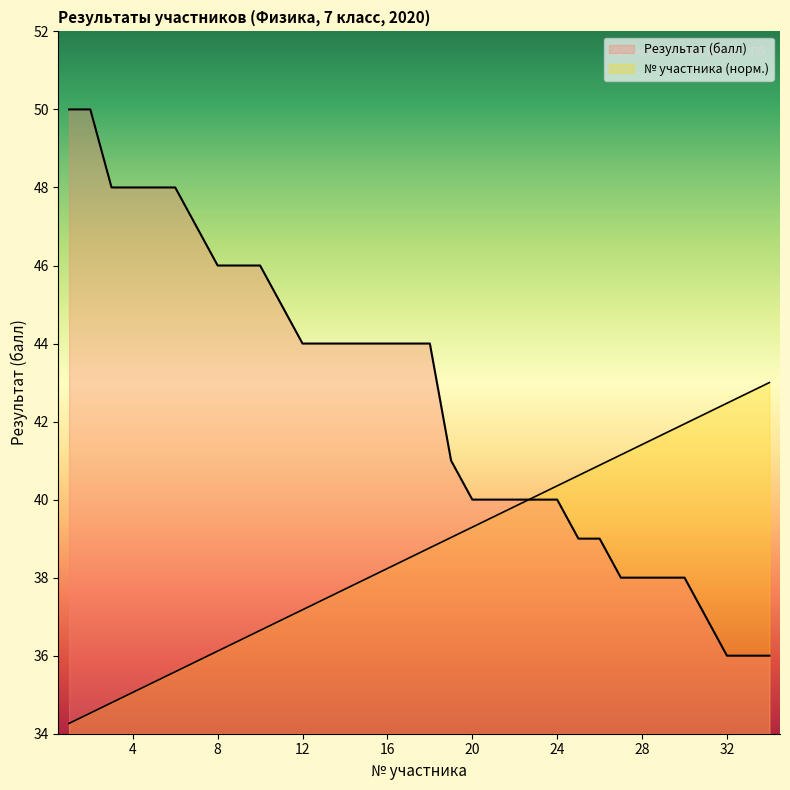

How many lines are shown in the chart?

2